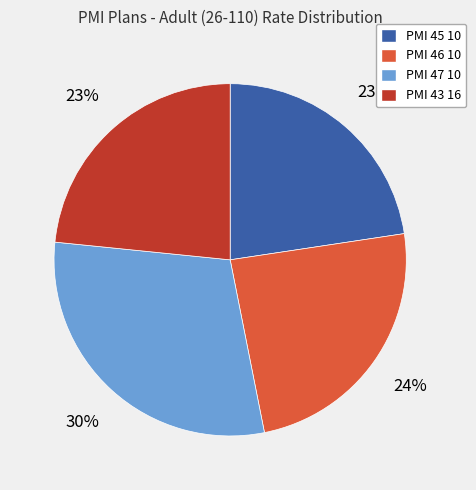

To the nearest percent, what is the difference between the largest and smallest slice percentages?

7%